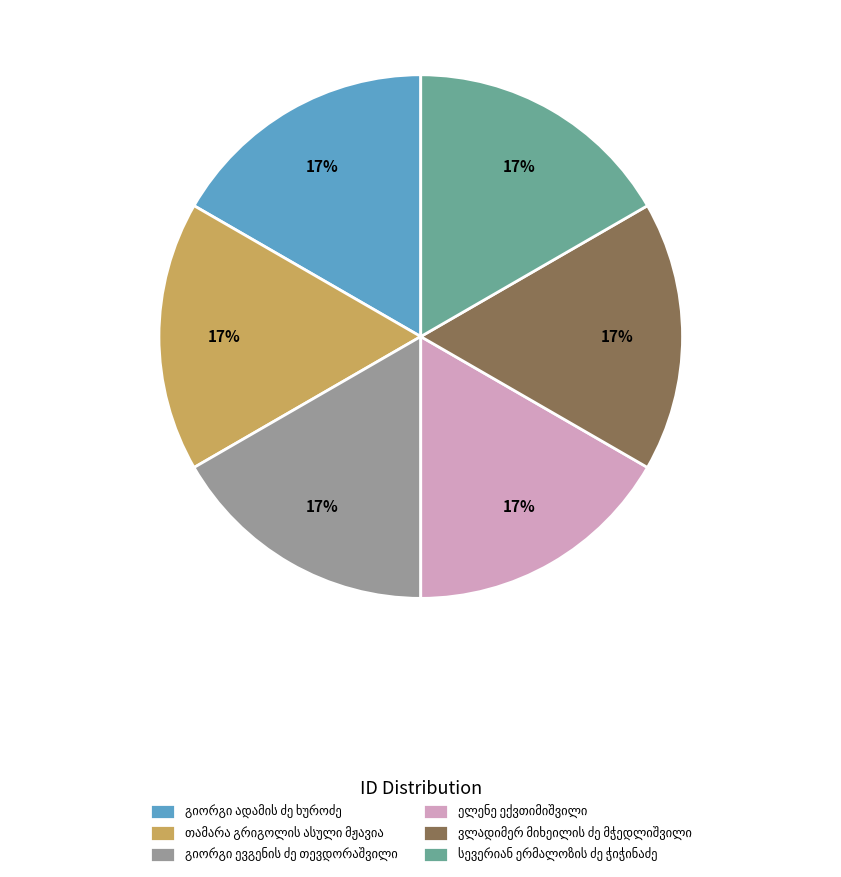

Does any single category account for the majority?

No